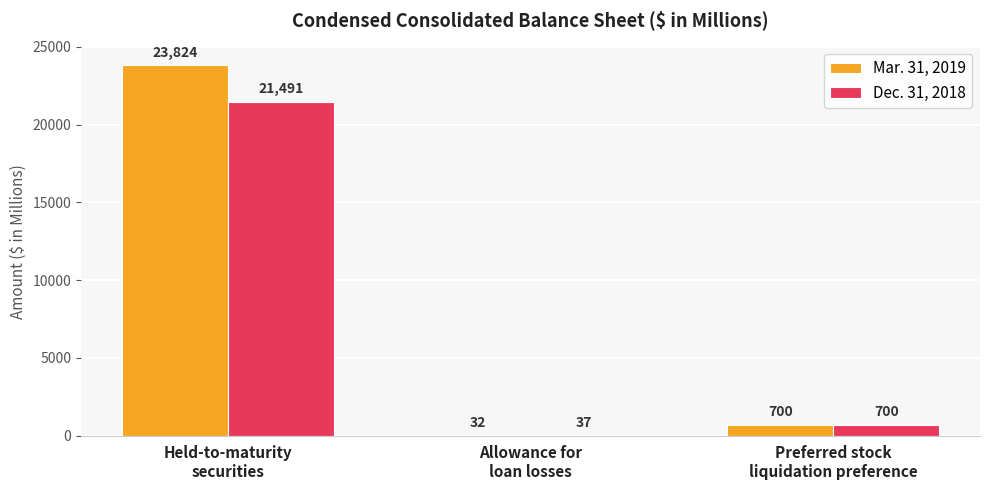

What is the total value across all series at Held-to-maturity
securities?

45315